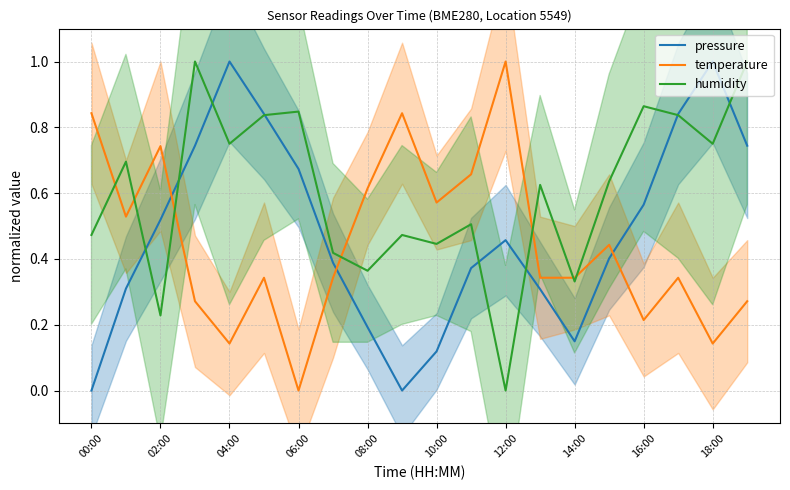

At how many categories does at least one series exceed 0?

20